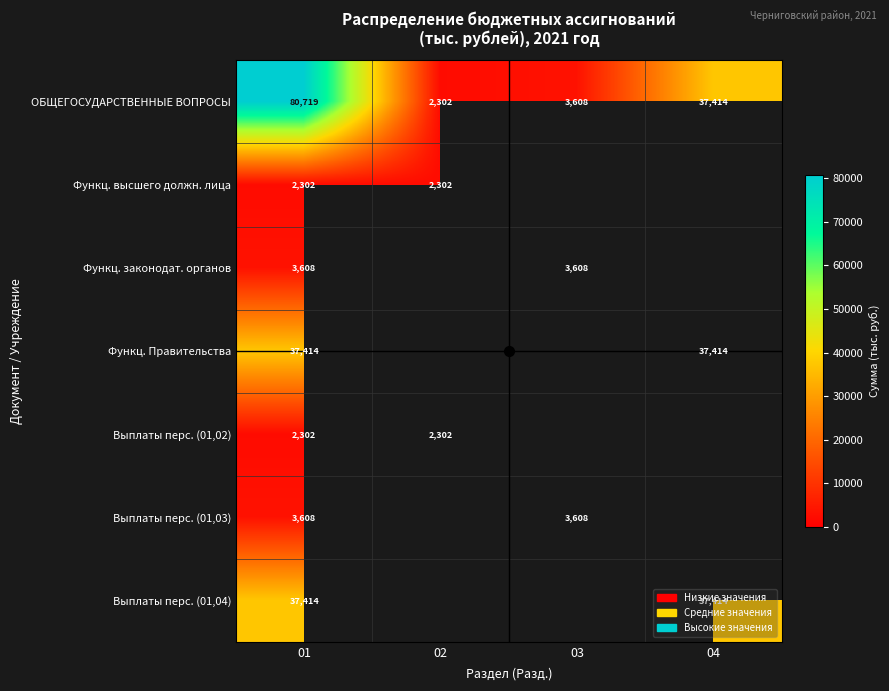

Is the value of Выплаты перс. (01,04) at 03 greater than the value of Выплаты перс. (01,03) at 02?

No